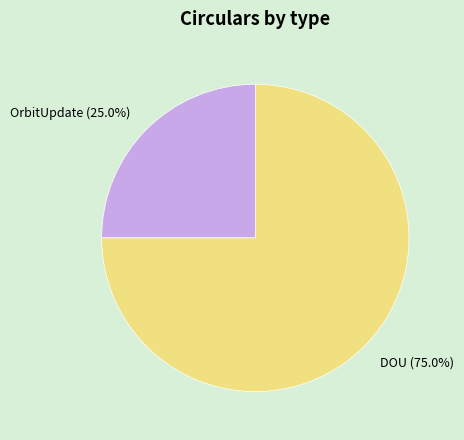

Rank the categories by value from highest to lowest.

DOU, OrbitUpdate